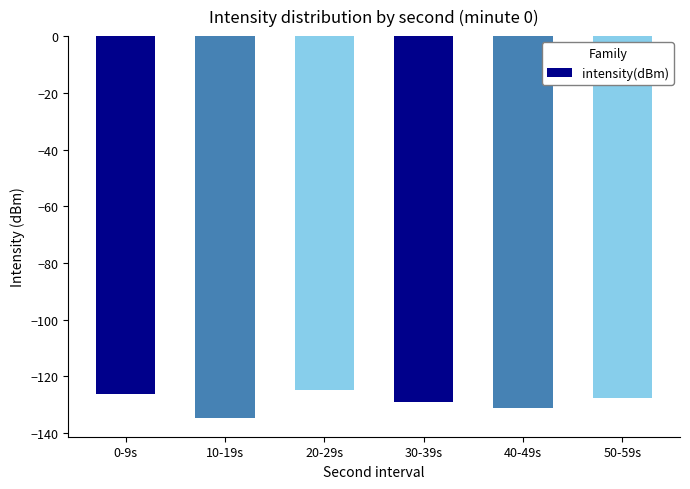

The value at 20-29s is -31.9. True or false?

False